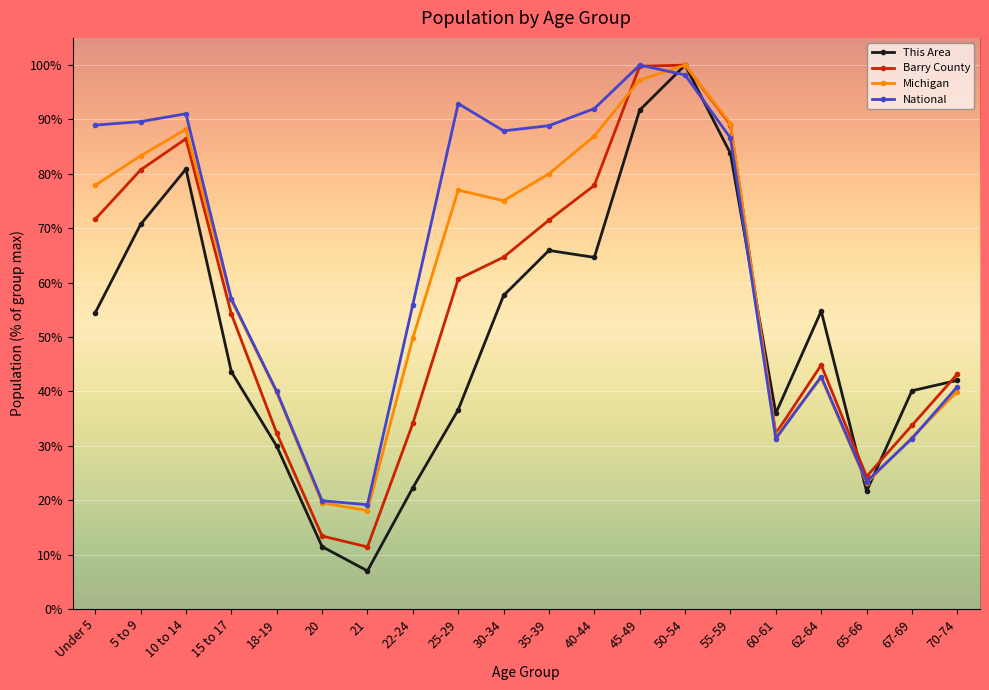

What is the label of the 11th point from the left?

35-39